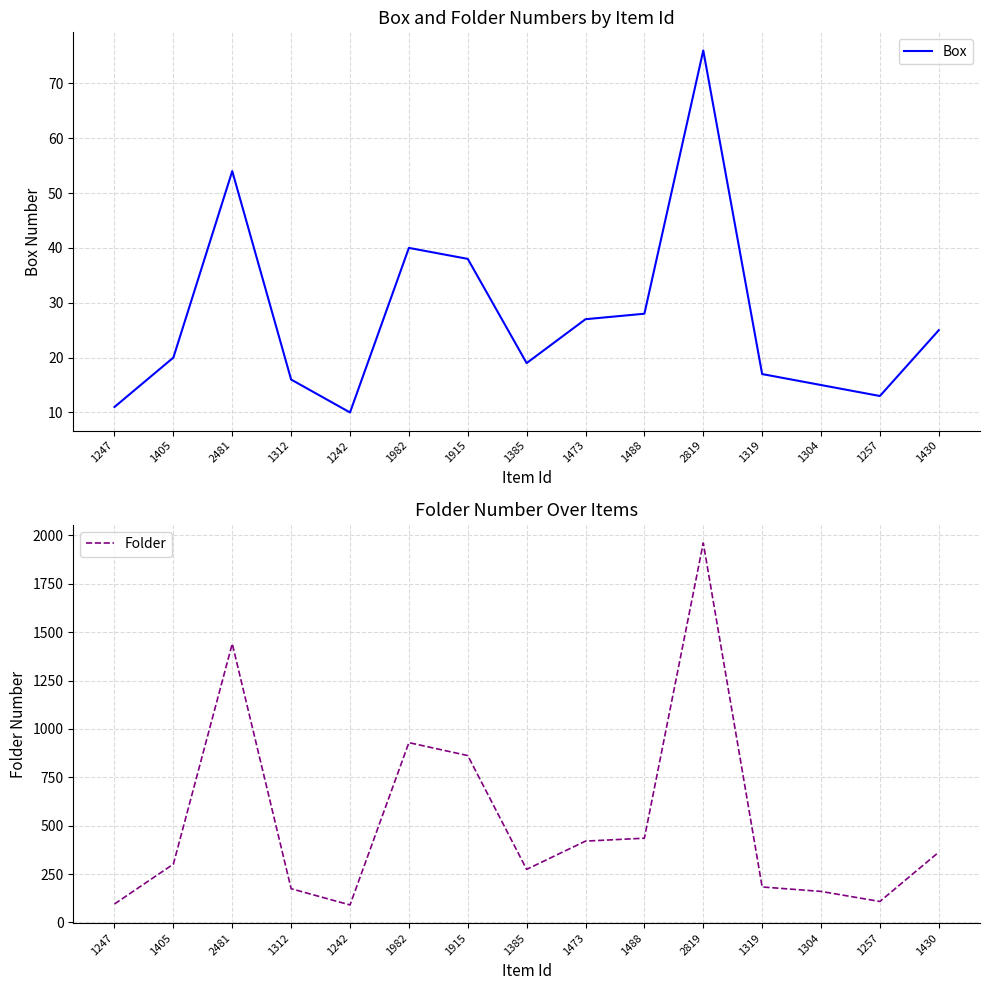

Does the chart display data point markers on the line(s)?

No